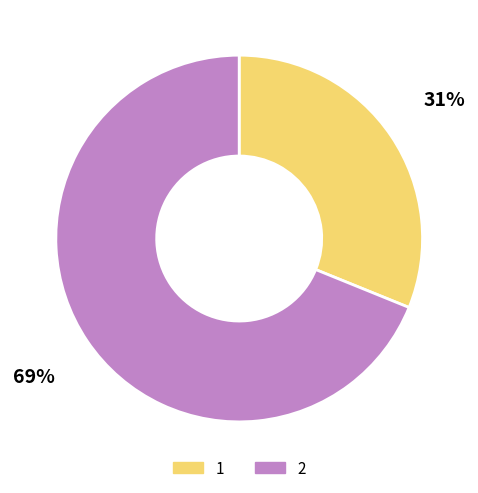

To the nearest percent, what is the difference between the largest and smallest slice percentages?

38%